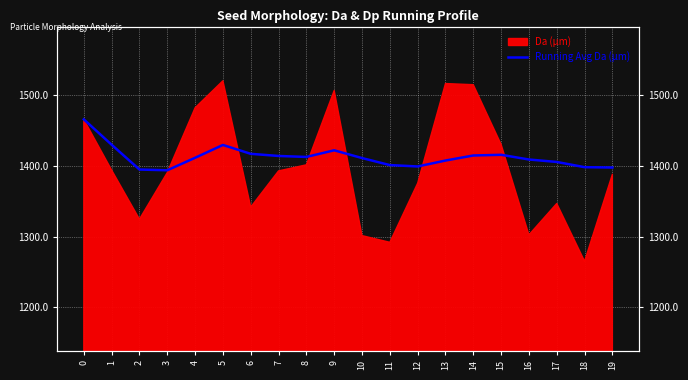

Reading right to left, extract all data points from this chart.

1397.5	1398.0	1405.4	1408.8	1415.5	1414.5	1407.3	1399.0	1400.9	1410.9	1421.8	1412.4	1413.8	1416.8	1429.3	1411.2	1393.6	1394.7	1429.7	1465.5